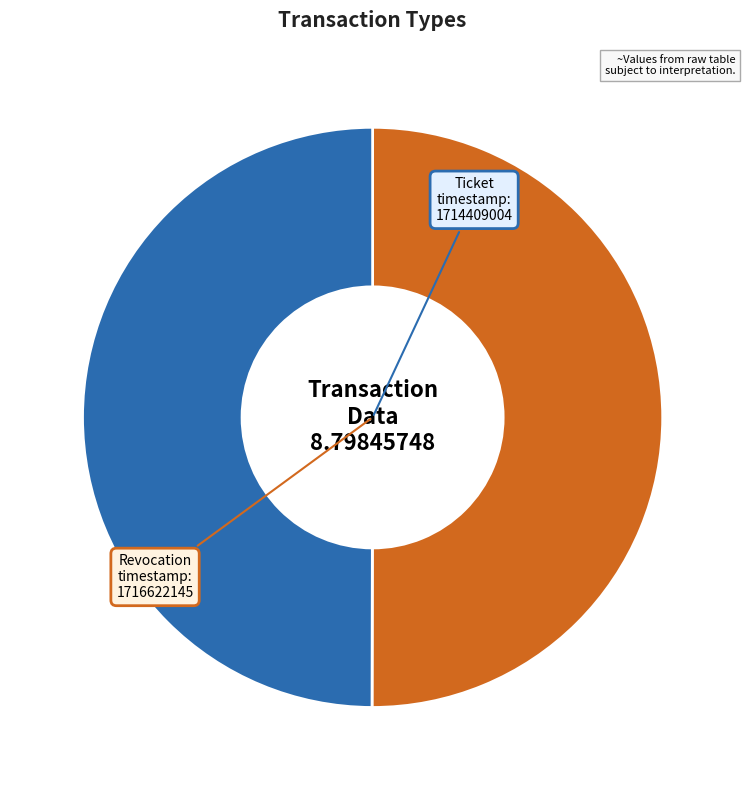

The Revocation slice represents 50% of the pie. True or false?

True